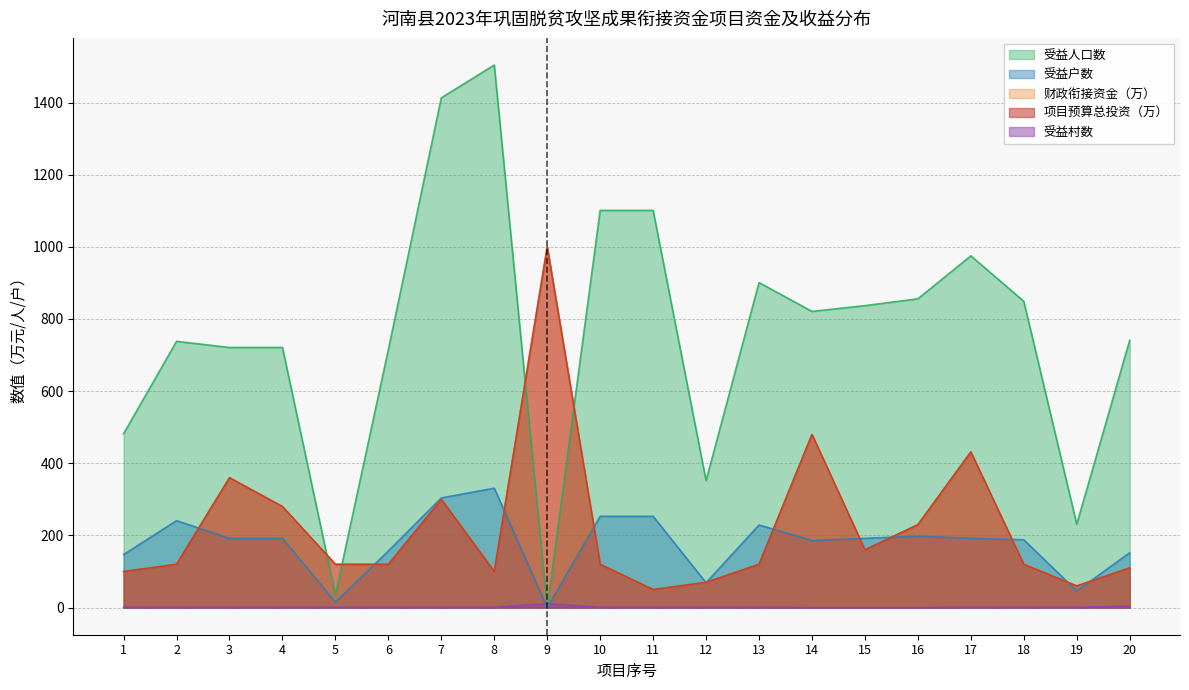

Which label corresponds to the smallest value in the chart?

9